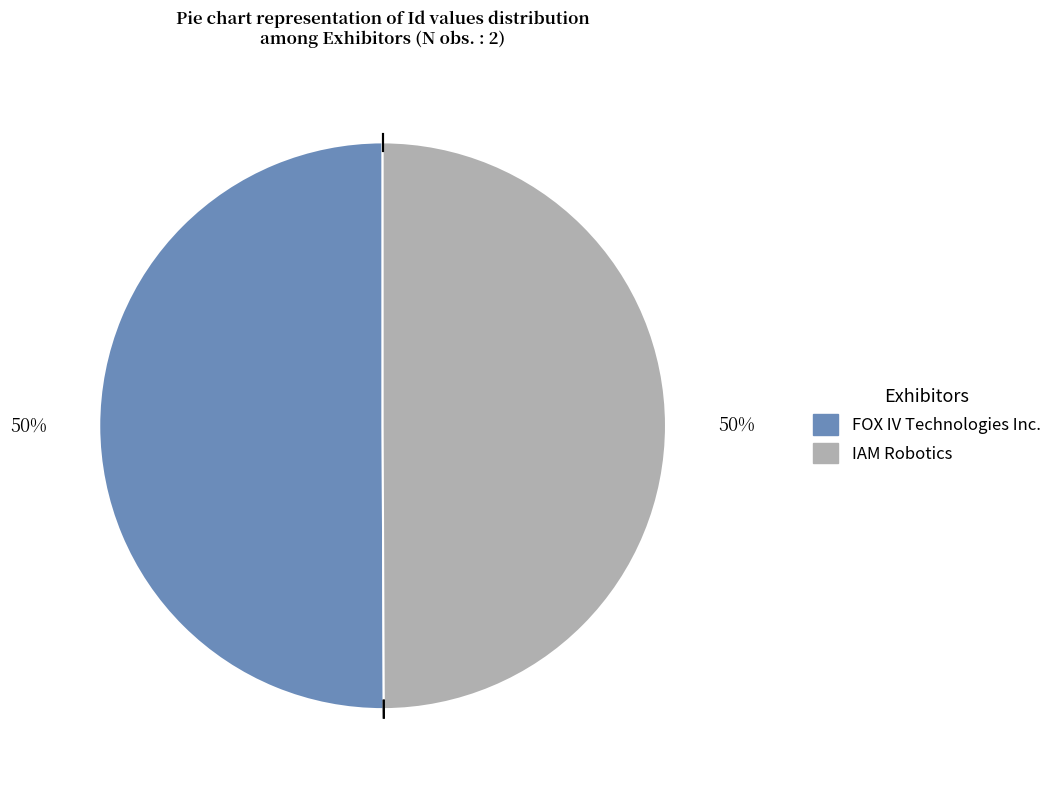

To the nearest percent, what percentage of the pie is FOX IV Technologies Inc.?

50%